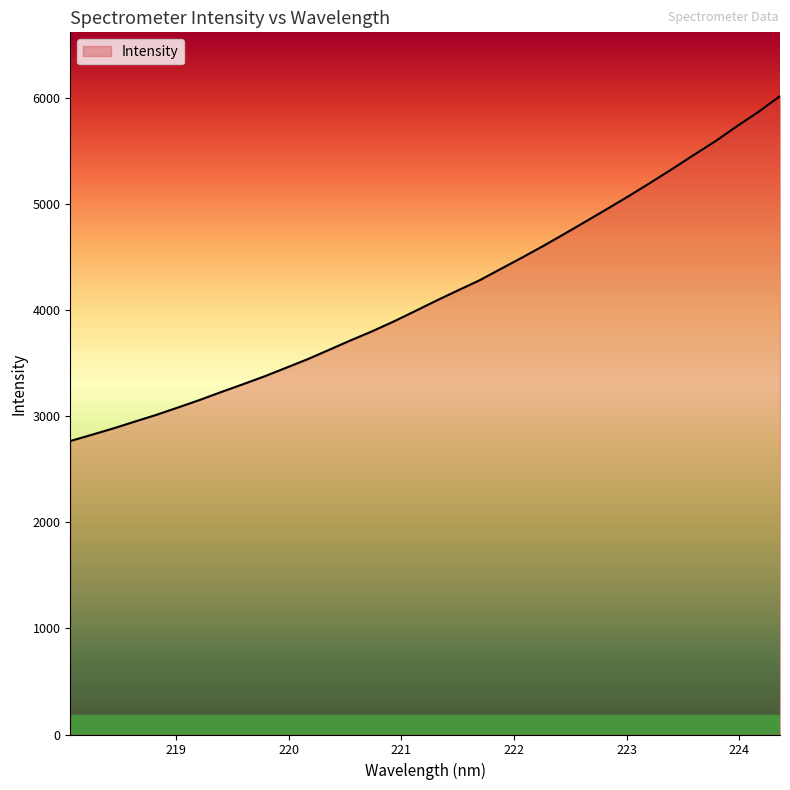

Reading right to left, list all the values displayed in this chart.

6020.8	5873.0	5737.9	5597.0	5468.0	5336.5	5208.6	5083.4	4962.6	4843.8	4726.2	4610.0	4498.7	4391.0	4282.1	4187.6	4091.1	3991.3	3893.0	3801.0	3715.4	3625.9	3537.8	3456.8	3376.5	3302.1	3229.6	3154.5	3084.2	3015.0	2951.6	2887.1	2826.9	2768.1